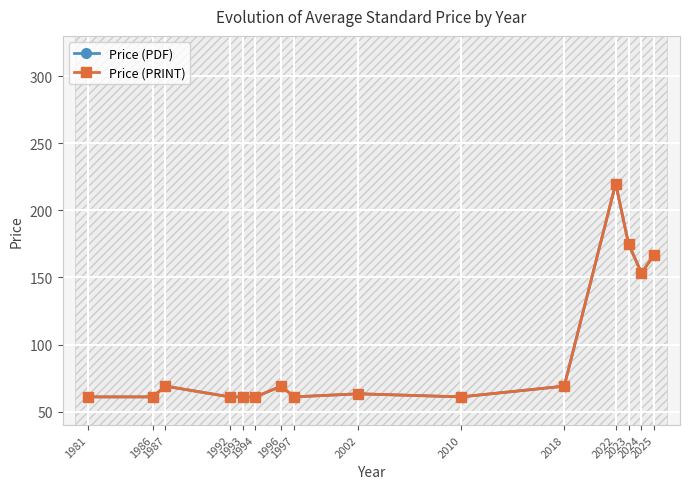

At 1997, list the series in order from smallest to largest.

Price (PDF), Price (PRINT)